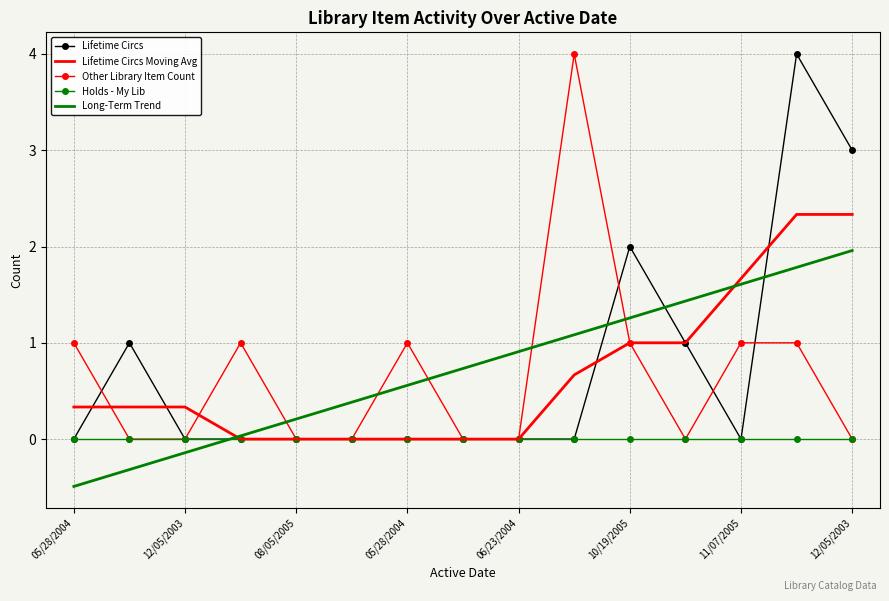

Count the number of data series in this chart.

5